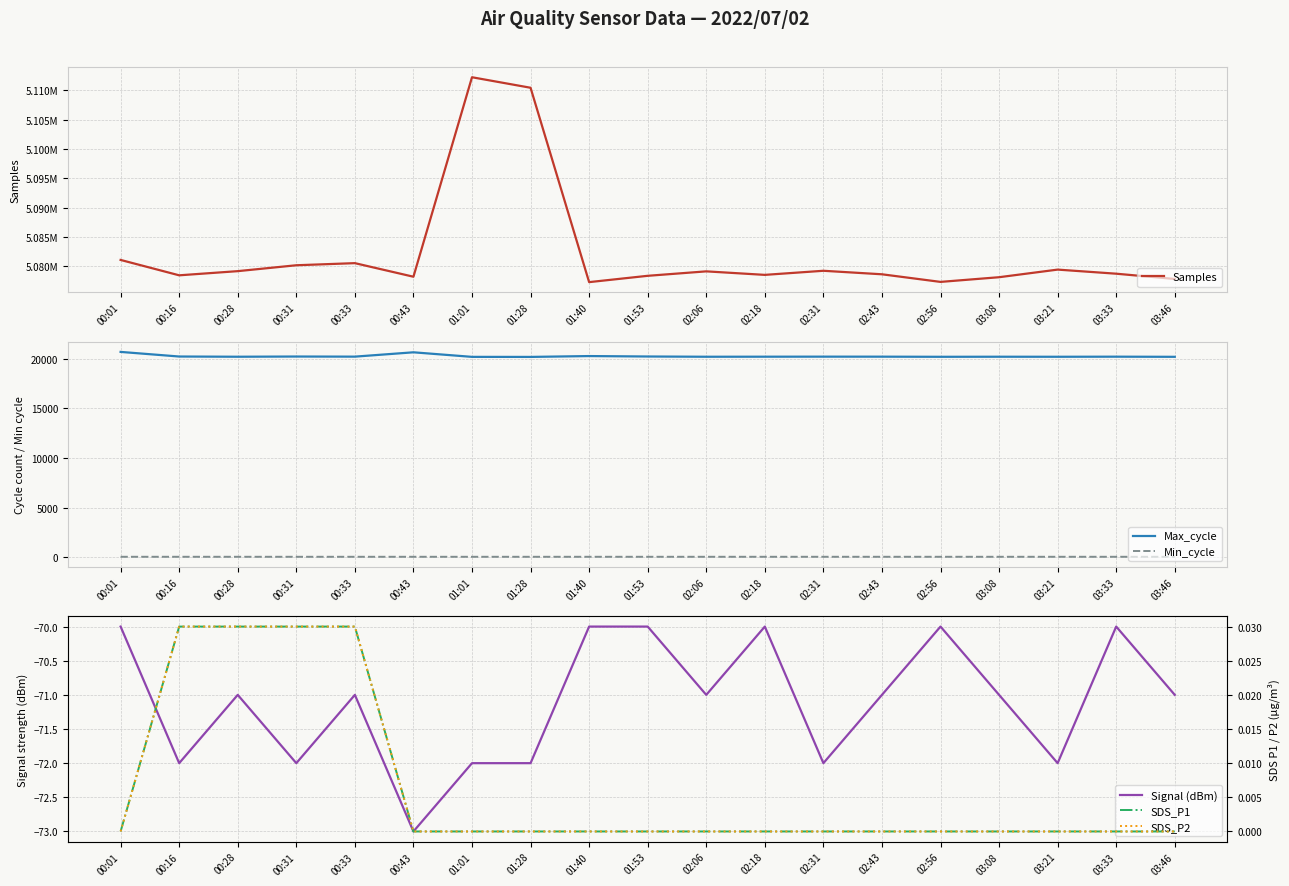

Which series has the largest total across all categories?

Samples